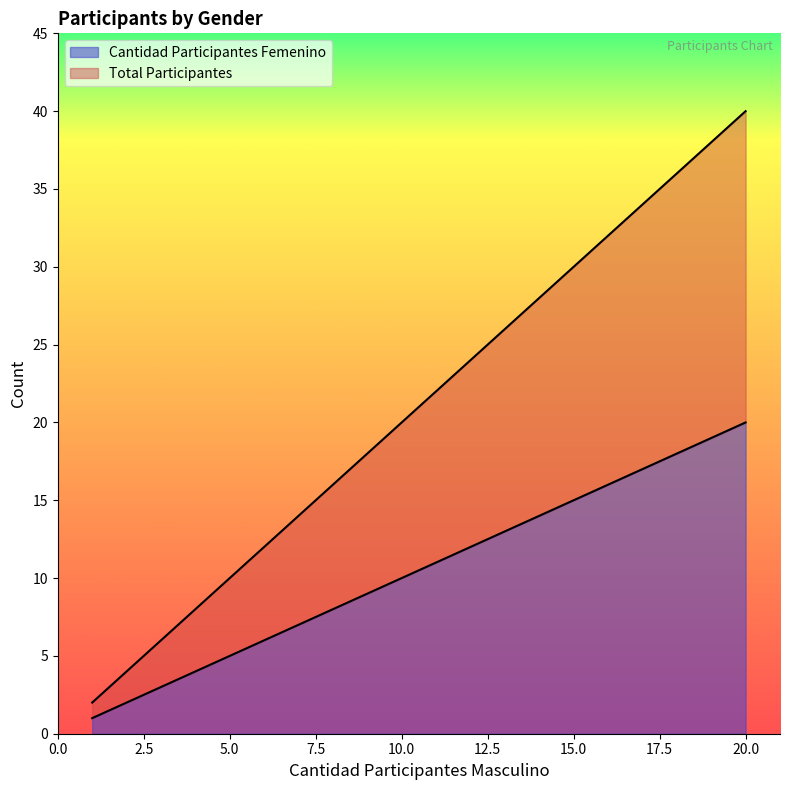

What is the lowest value of the Cantidad Participantes Femenino series?

1